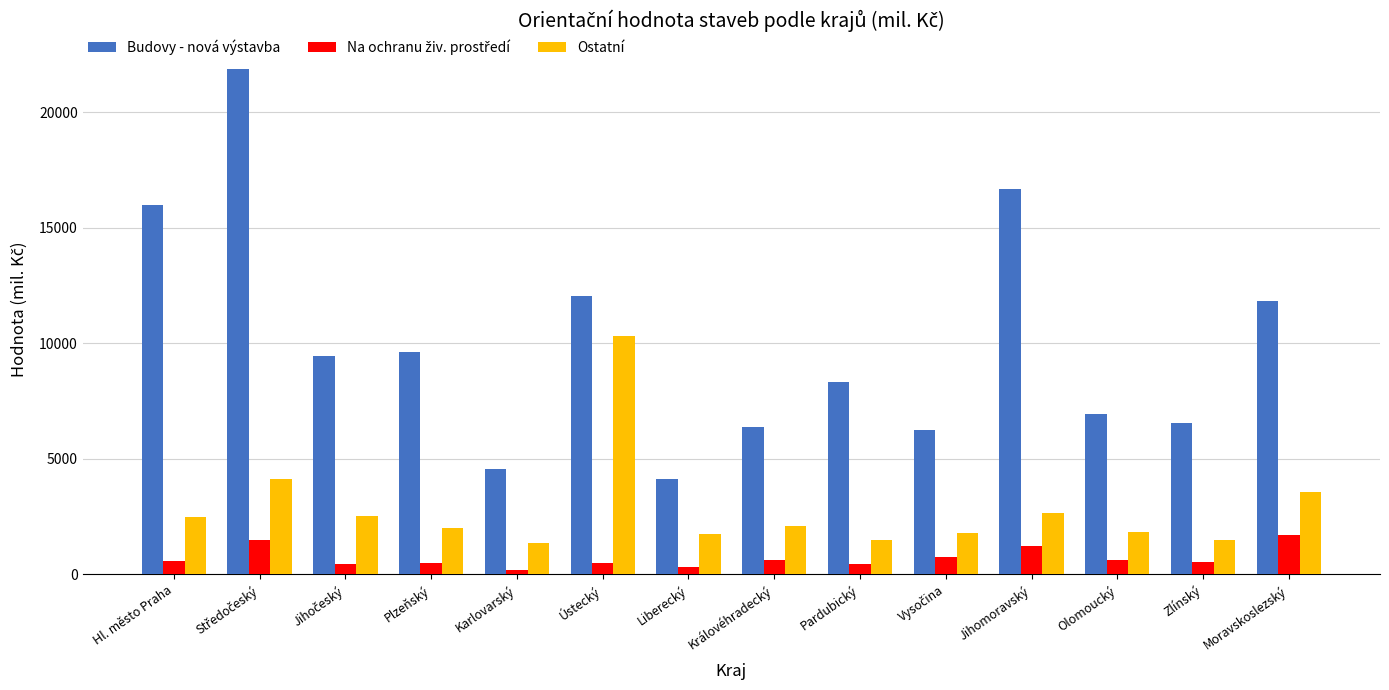

How many bars are there in each group?

3